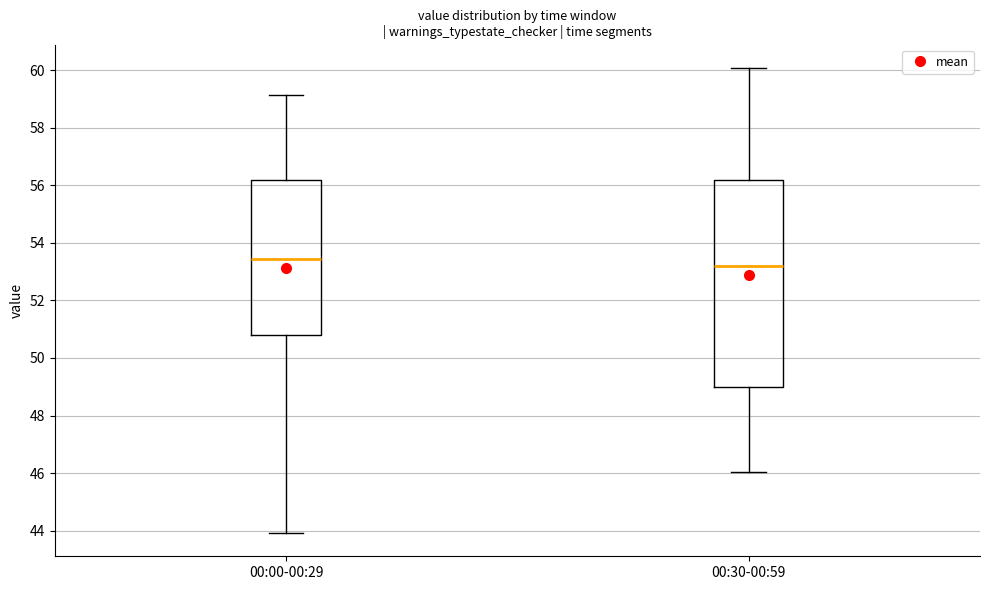

Which box is the tallest, from its lower edge to its upper edge?

00:30-00:59